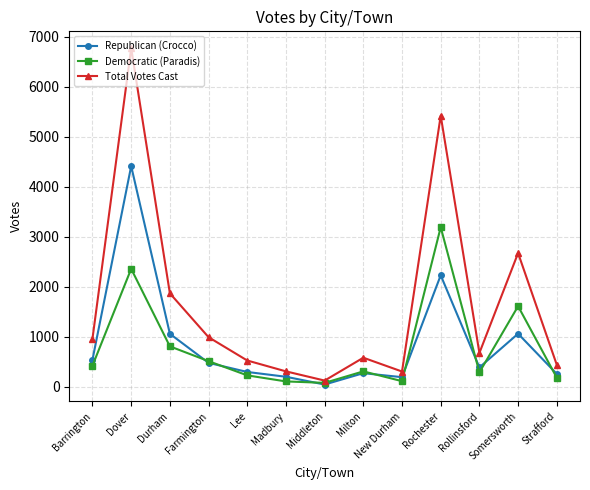

What is the total value across all series at Somersworth?

5348